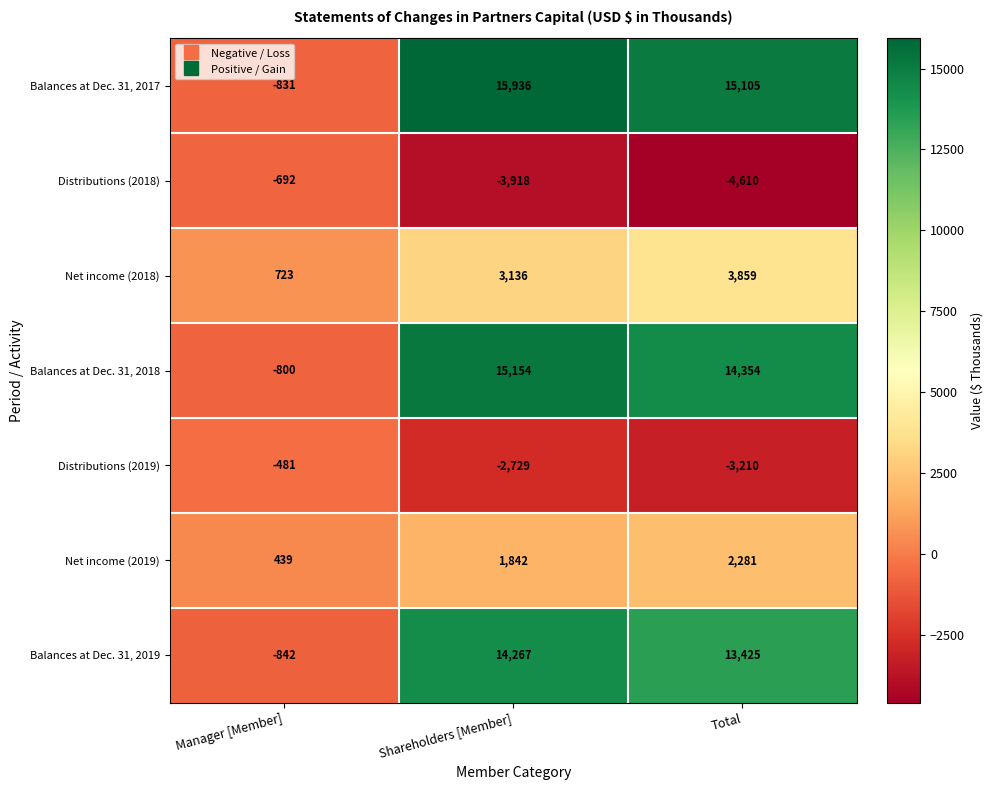

Read the Balances at Dec. 31, 2018 value at Manager [Member], to the nearest 50.

-800